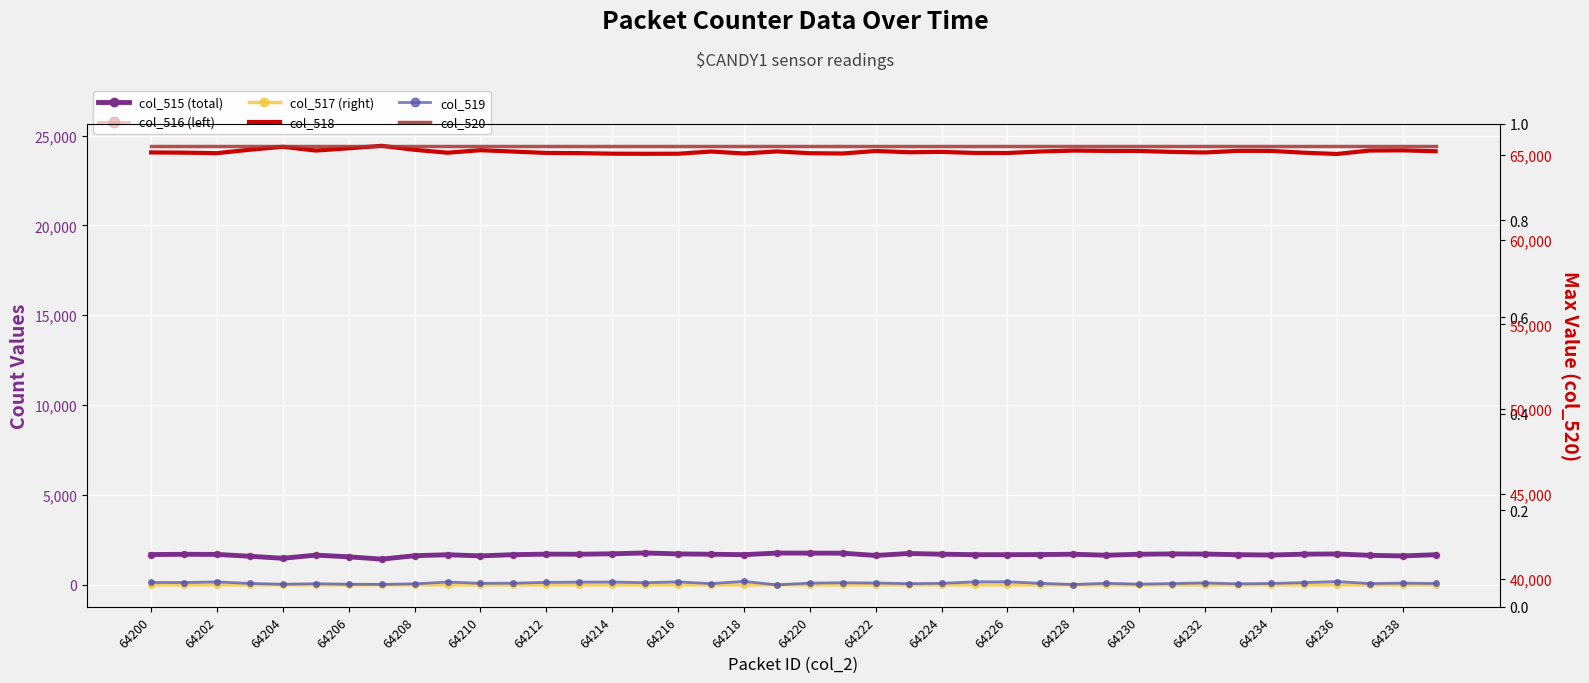

How many lines are shown in the chart?

6